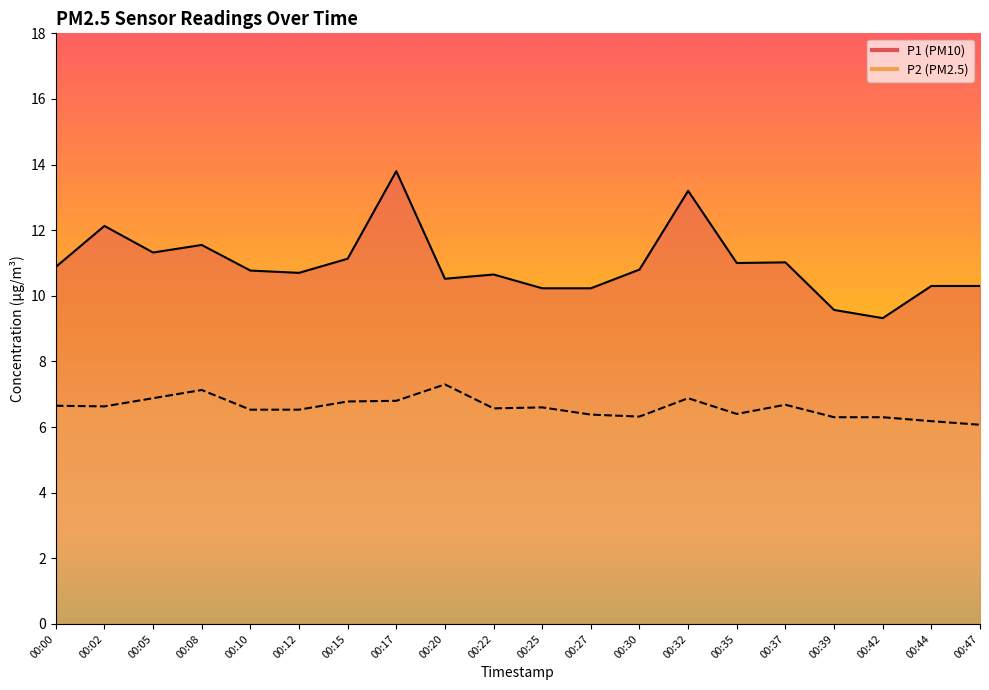

Which series changed the most between 00:15 and 00:35?

P2 line